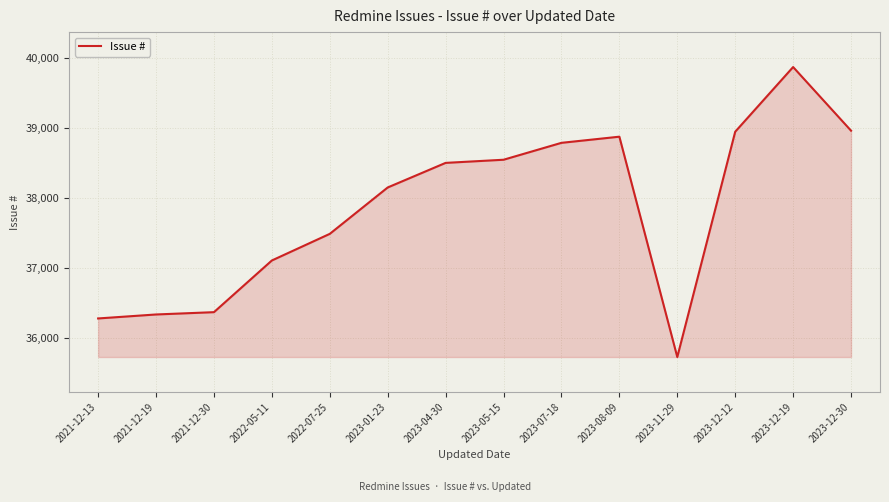

What is the difference between the second highest and minimum values?

3240